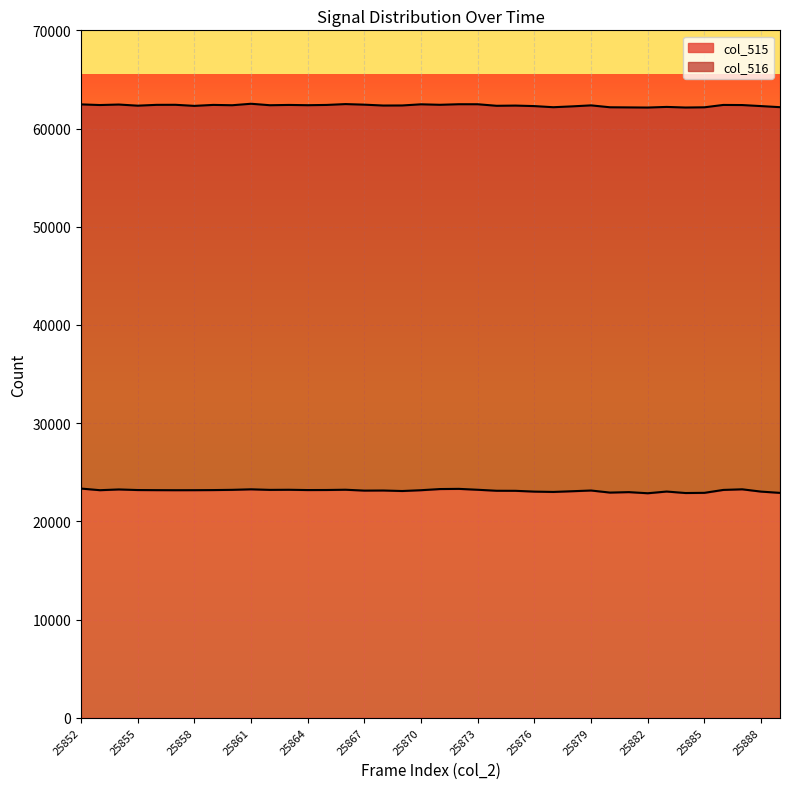

What is the greatest value displayed?

23337